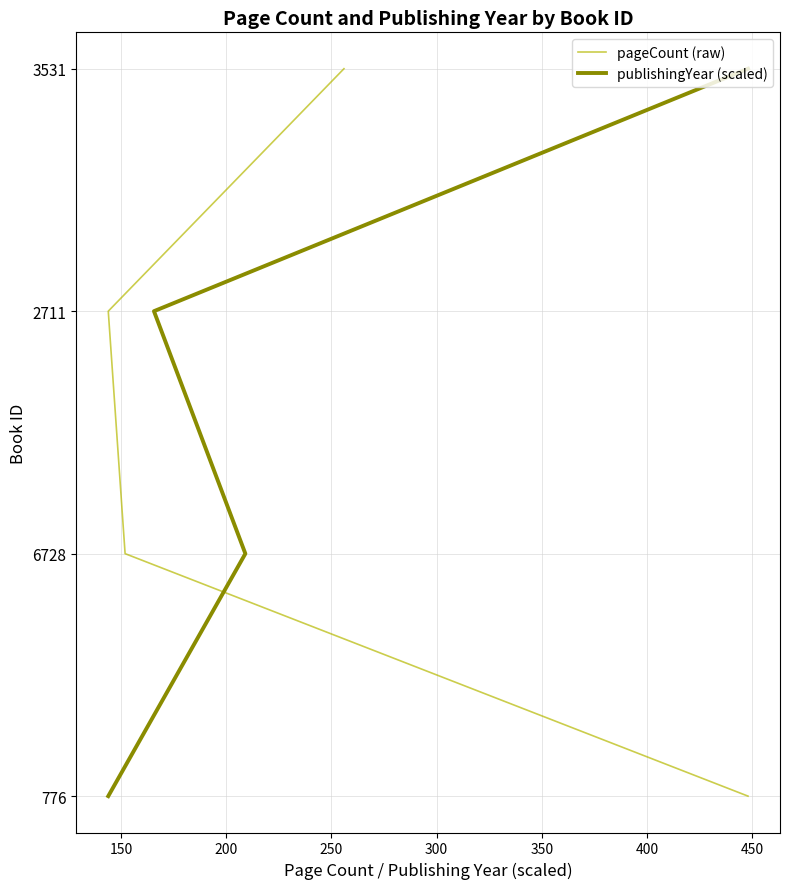

True or false: publishingYear (scaled) has more than 2 interior local peaks.

False